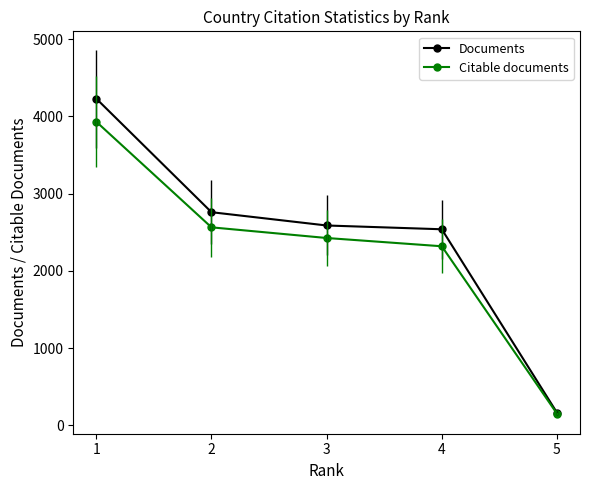

Reading left to right, extract all data points from this chart.

Documents: 4231	2761	2589	2540	166
Citable documents: 3932	2565	2427	2320	153